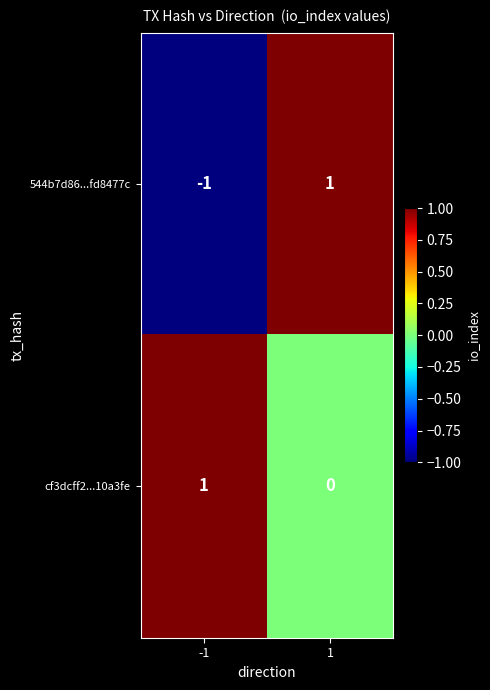

Rank the categories by 544b7d86...fd8477c value from lowest to highest.

-1, 1